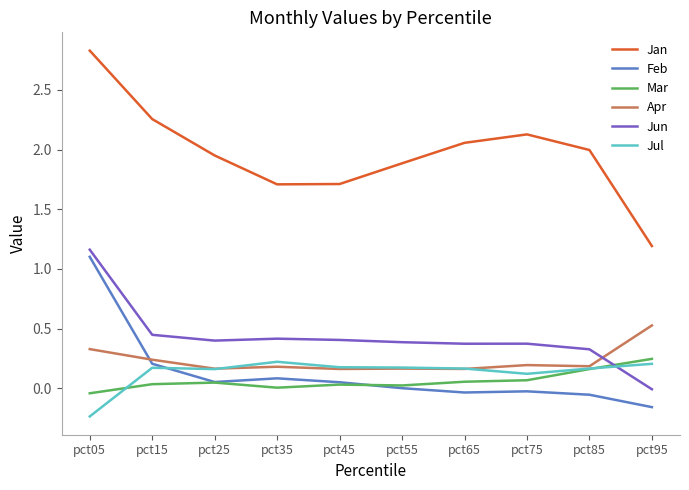

True or false: Jul has a value of 0.2 at pct55.

True